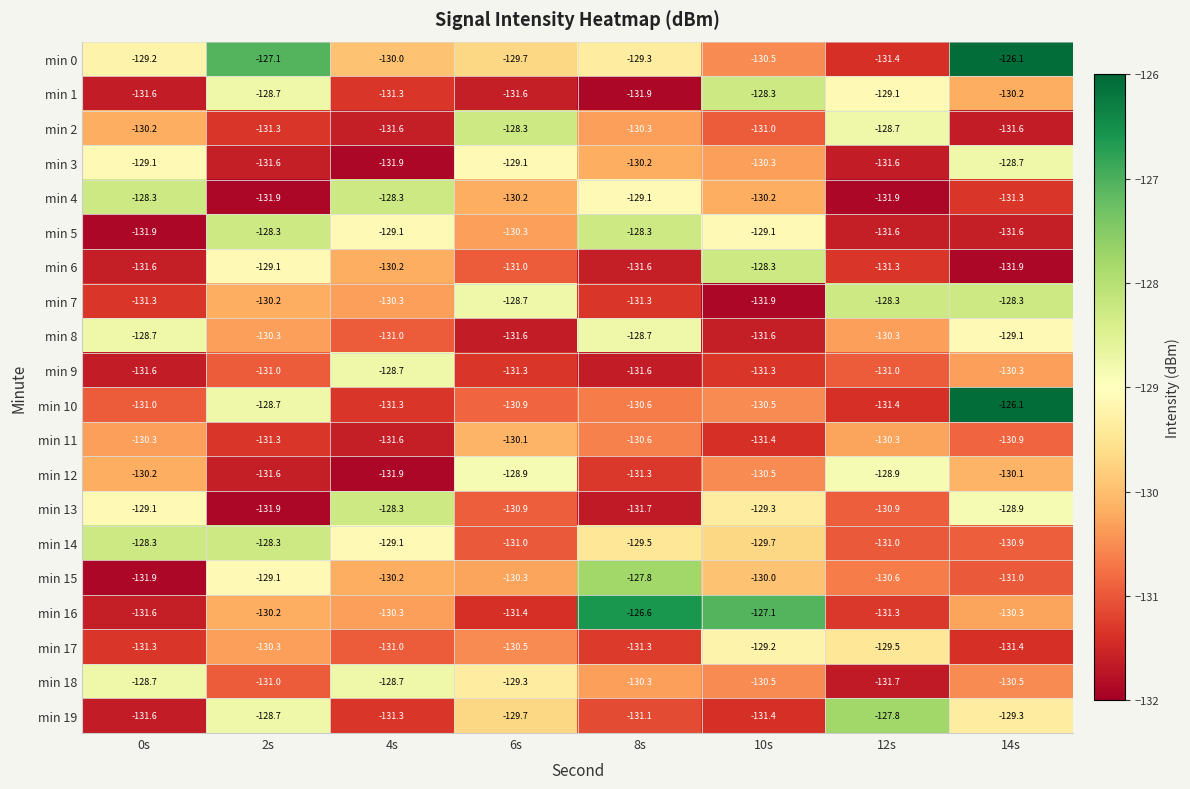

At which label is min 5 closest to -130?

6s